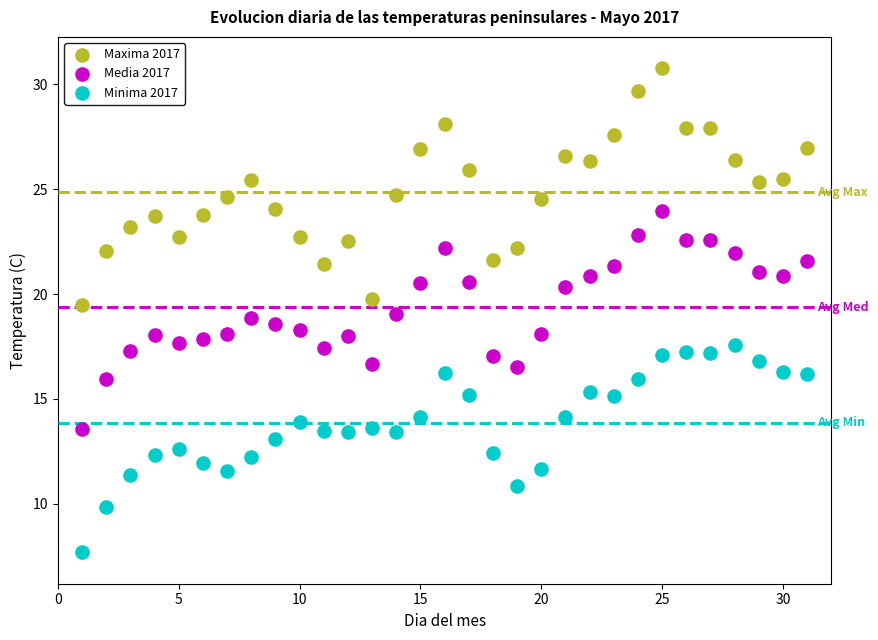

Which series has the largest Y range (max minus min)?

Maxima 2017